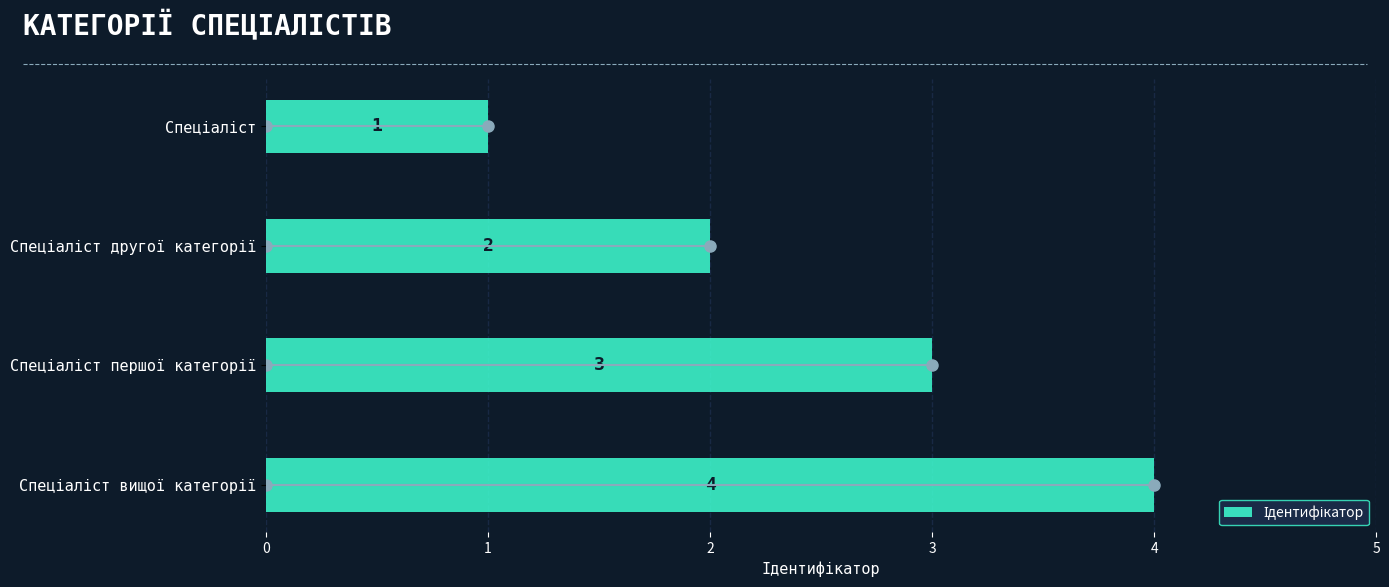

What is the value of the 2nd bar from the top?

2